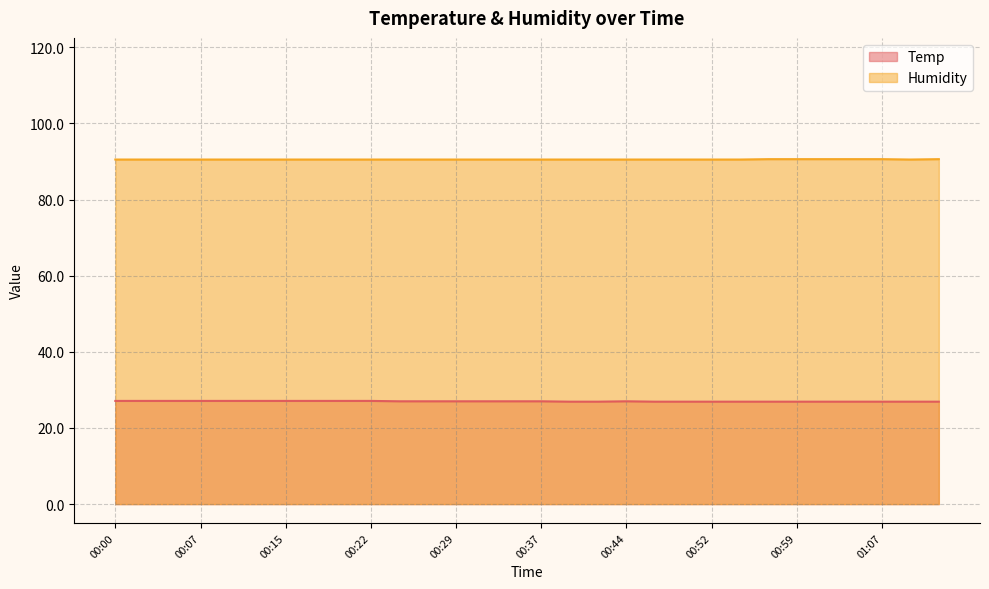

What is the highest value of the Humidity series?

90.6